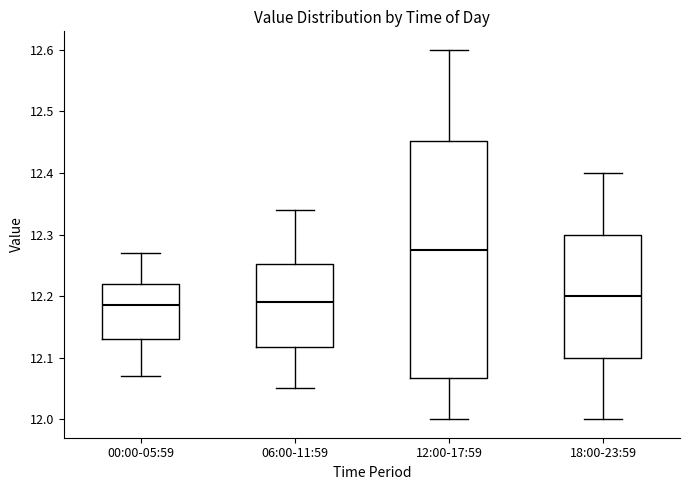

Which box is the tallest, from its lower edge to its upper edge?

12:00-17:59